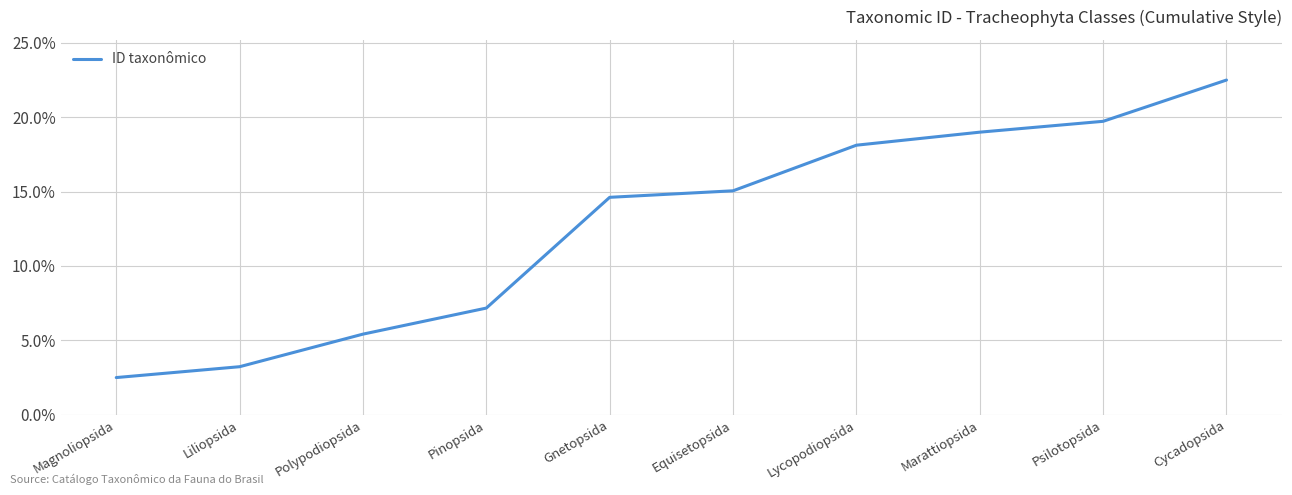

Does the chart display data point markers on the line(s)?

No